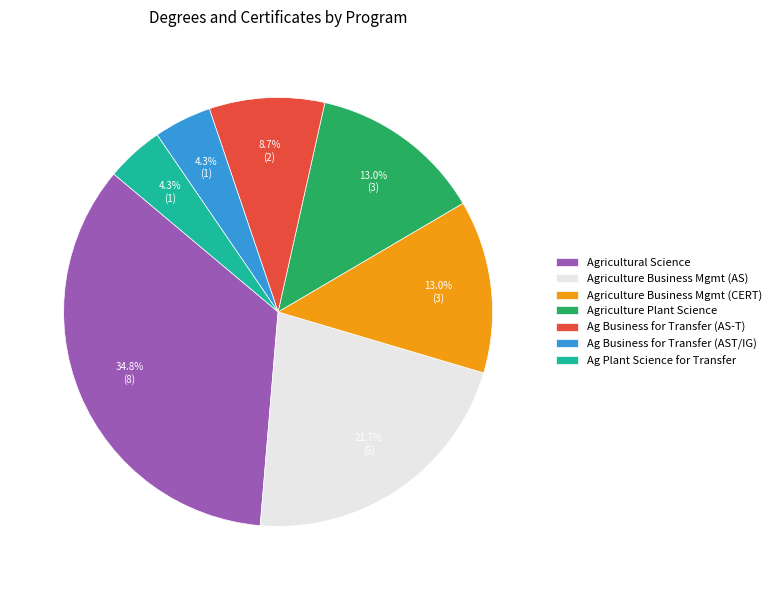

What is the ratio of the value at Ag Business for Transfer (AS-T) to the value at Ag Business for Transfer (AST/IG)?

2.0